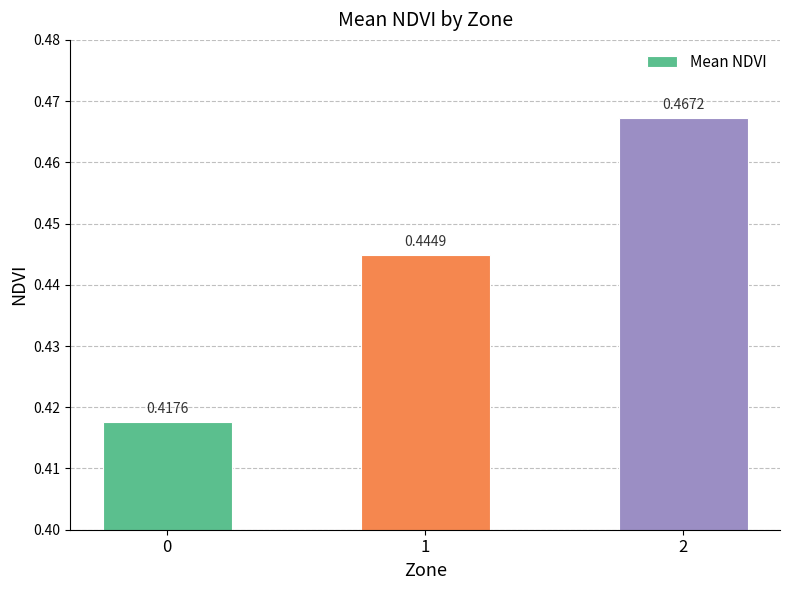

What is the sum of the values at 1 and 0?

0.9